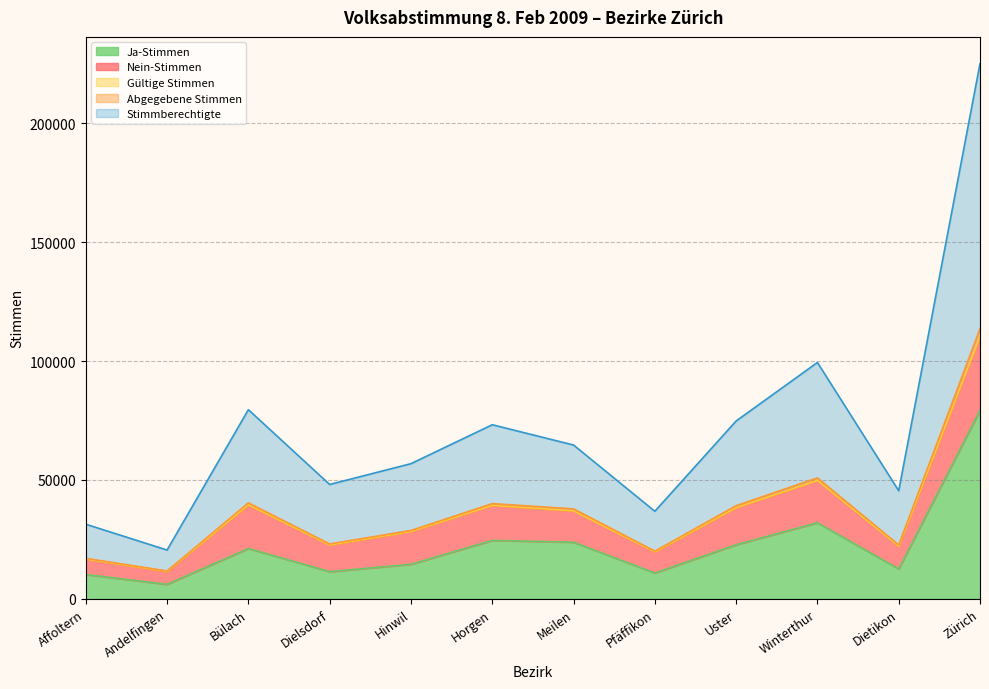

Which has a higher value, Andelfingen or Uster?

Uster